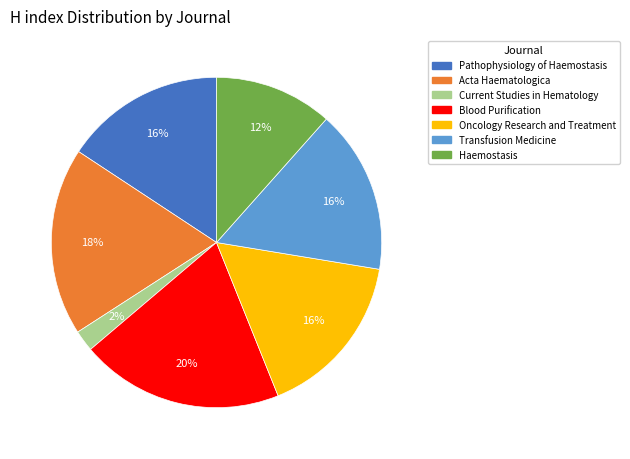

Between Current Studies in Hematology and Haemostasis, which is larger?

Haemostasis